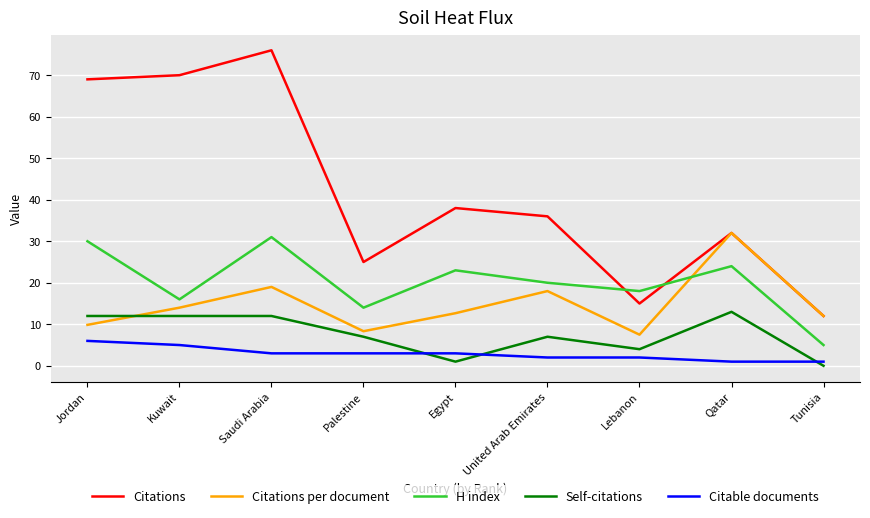

What is the sum of all H index values?

181.0